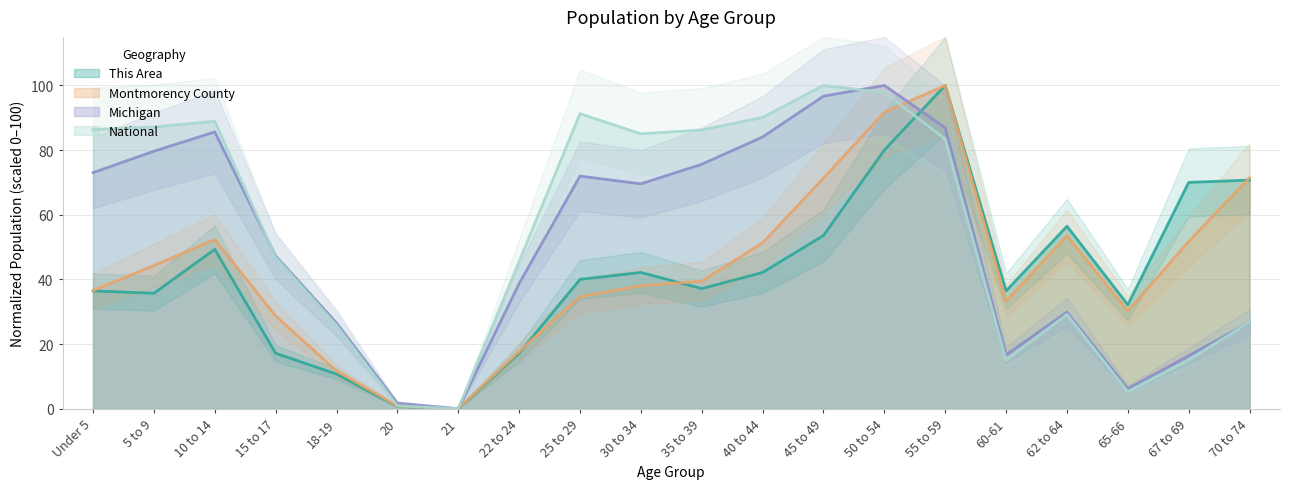

What is the label of the 6th point from the left?

20